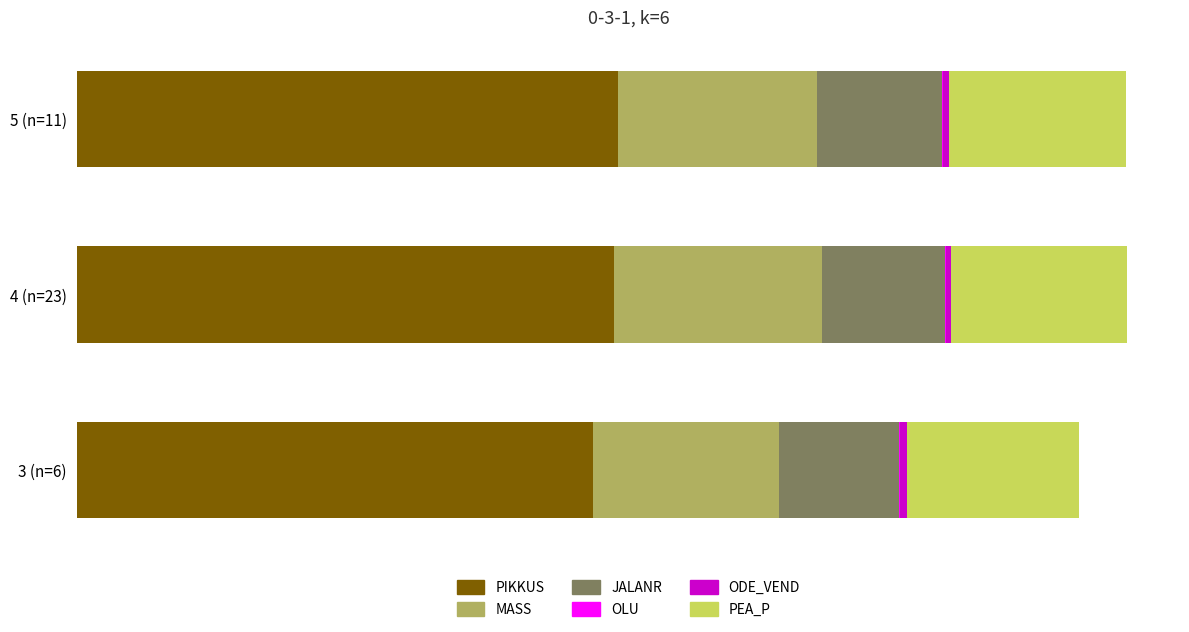

Rank the categories by ODE_VEND value from highest to lowest.

3 (n=6), 5 (n=11), 4 (n=23)